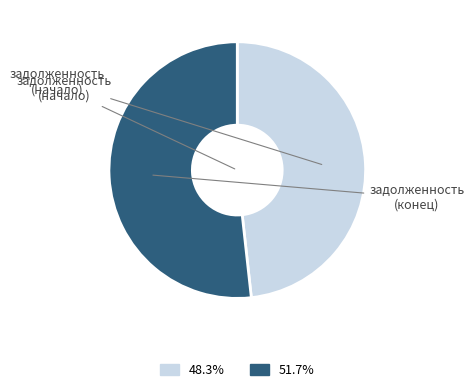

Is there a majority slice in this chart?

Yes